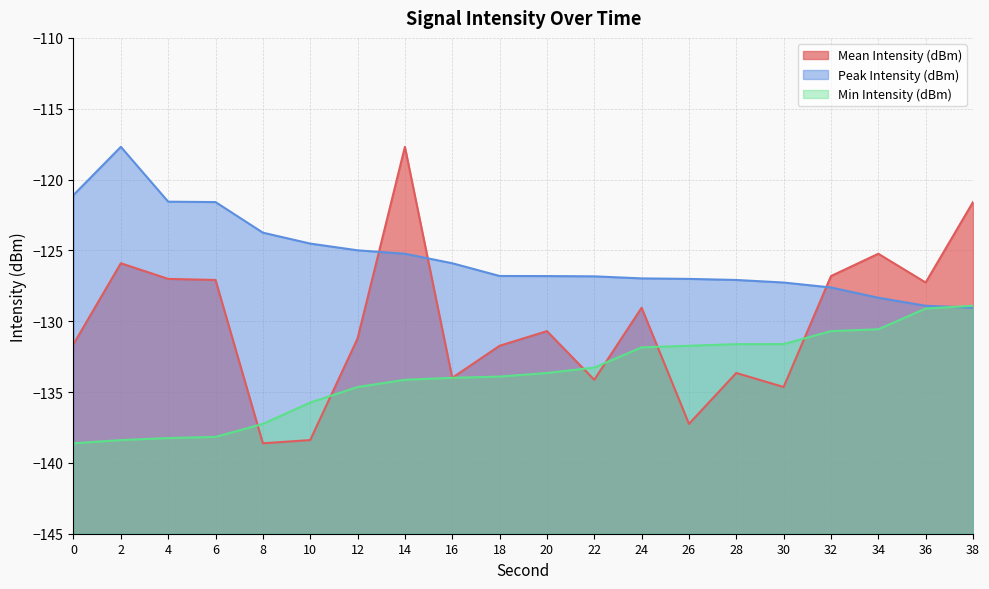

Rank the series at 4 from lowest to highest value.

Min Intensity (dBm), Mean Intensity (dBm), Peak Intensity (dBm)